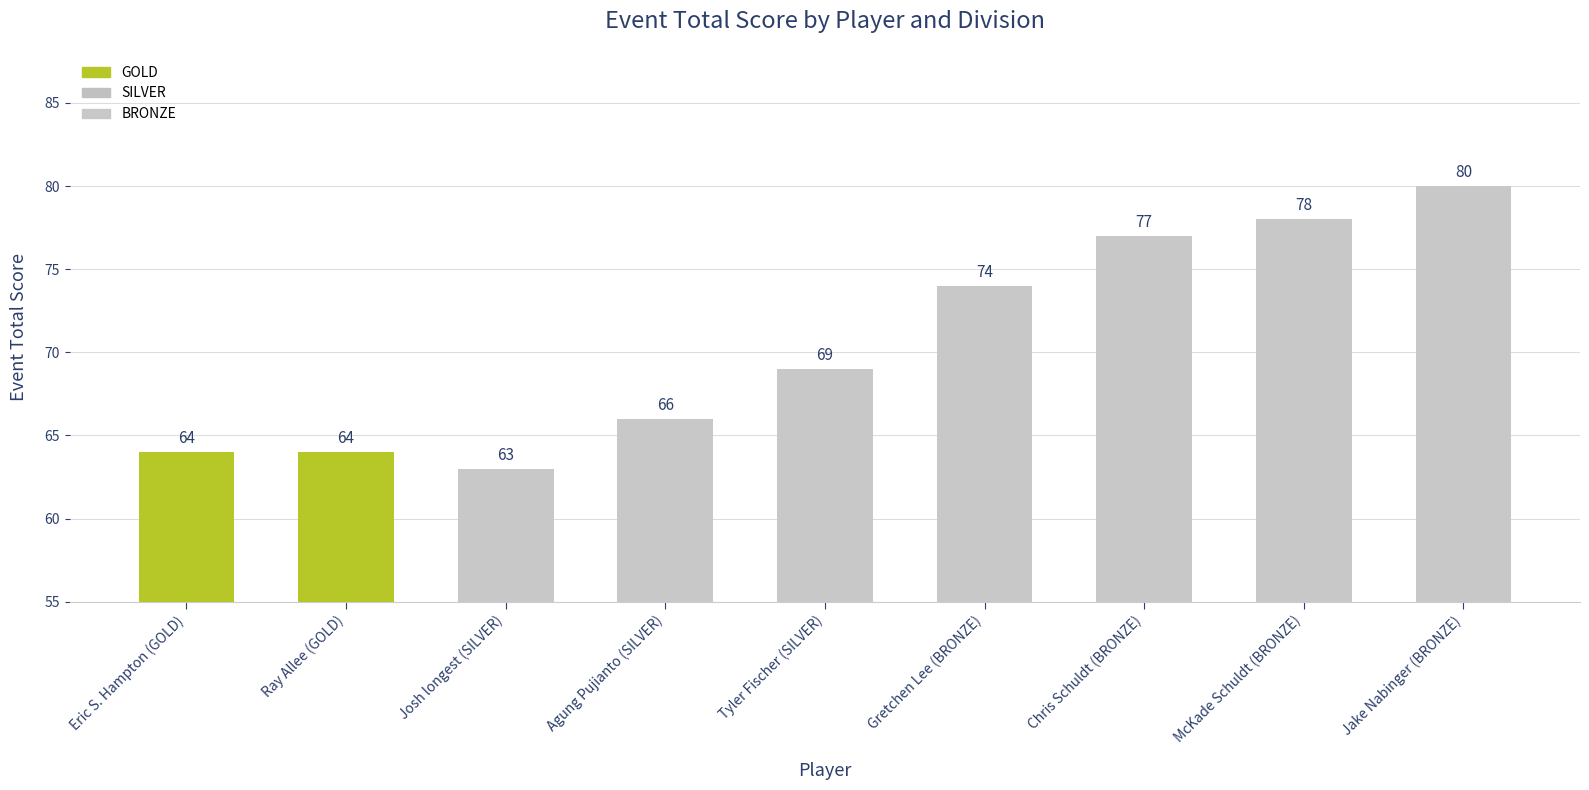

How many categories are shown in the chart?

9